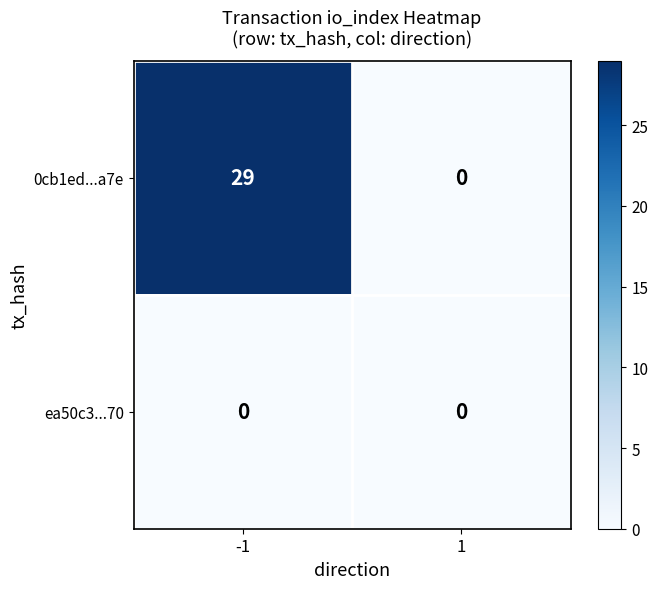

List the series in order of their peak value, highest first.

0cb1ed...a7e, ea50c3...70